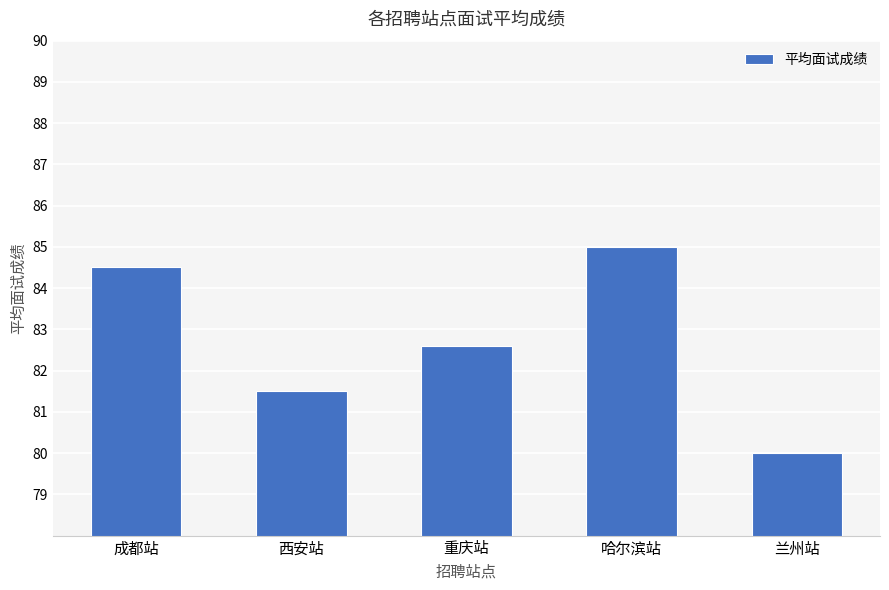

What is the sum of all values?

413.6